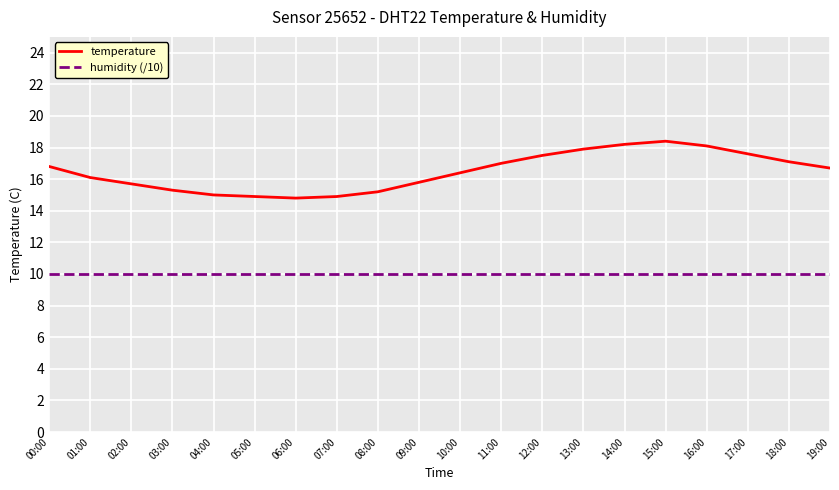

How many lines are shown in the chart?

2